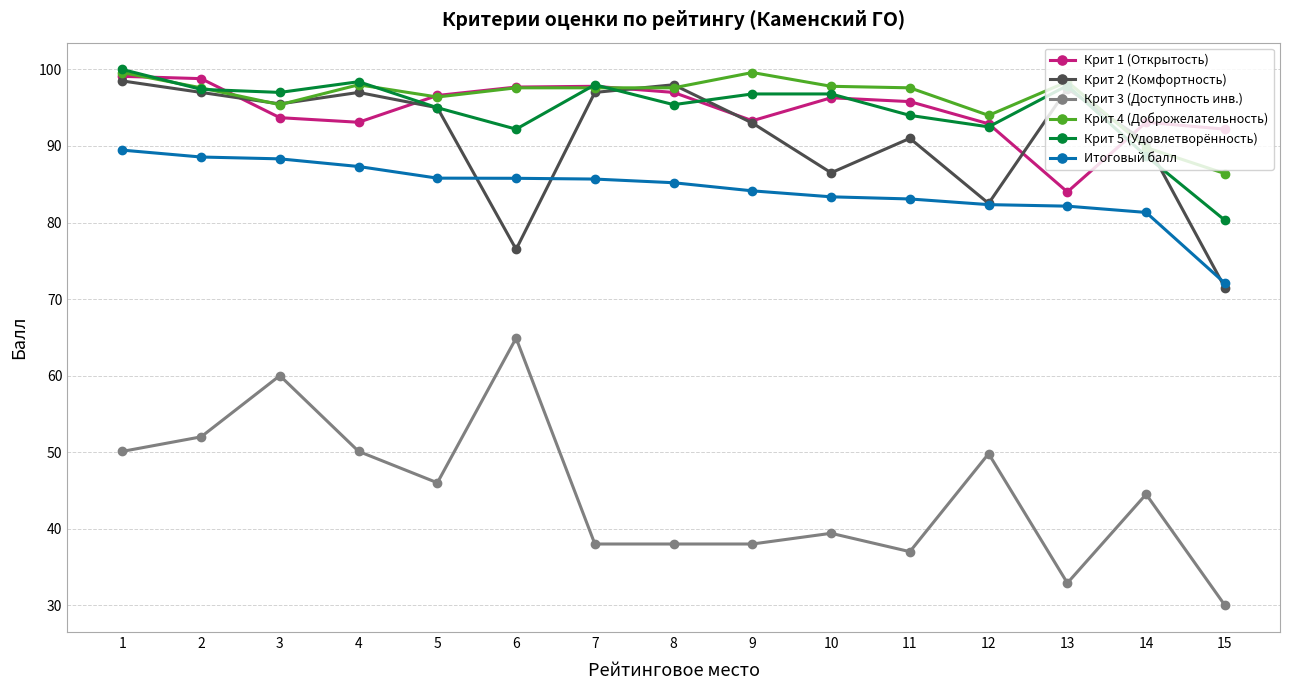

What is the difference between the Крит 1 (Открытость) values at 14 and 5?

3.5